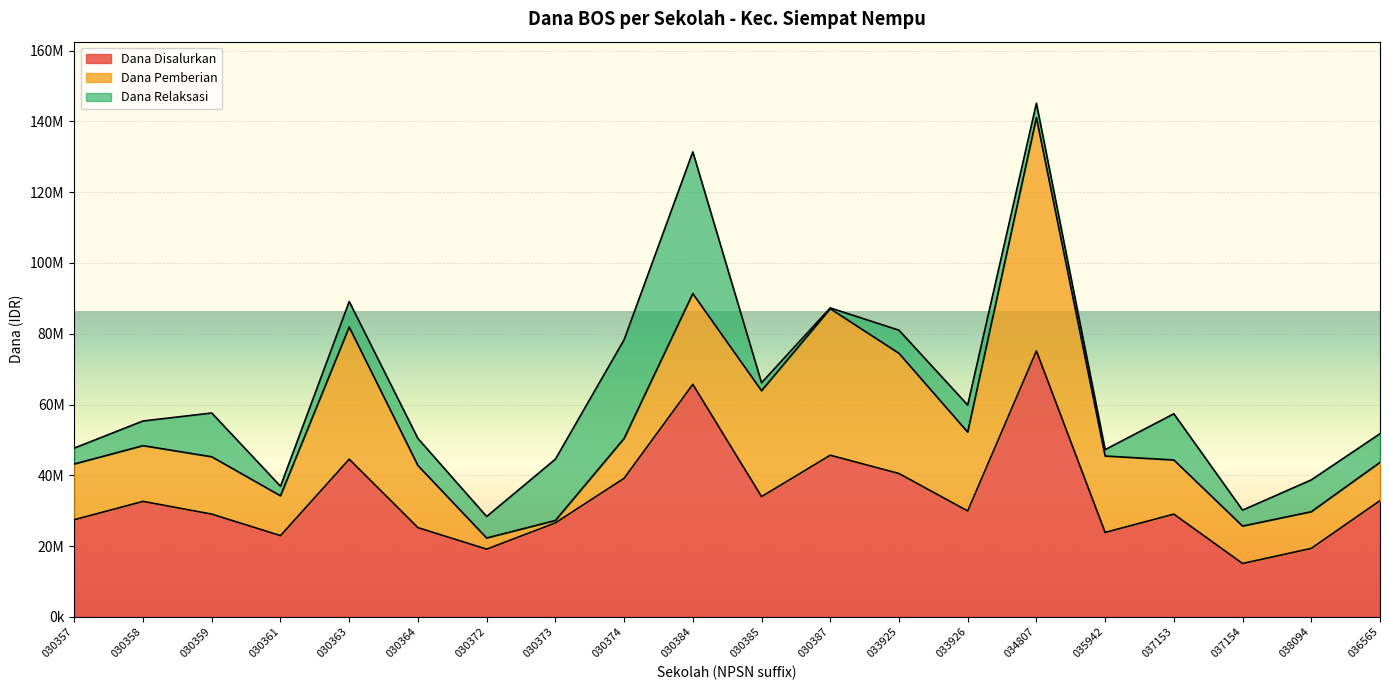

True or false: Dana Disalurkan and Dana Pemberian intersect in this chart.

False